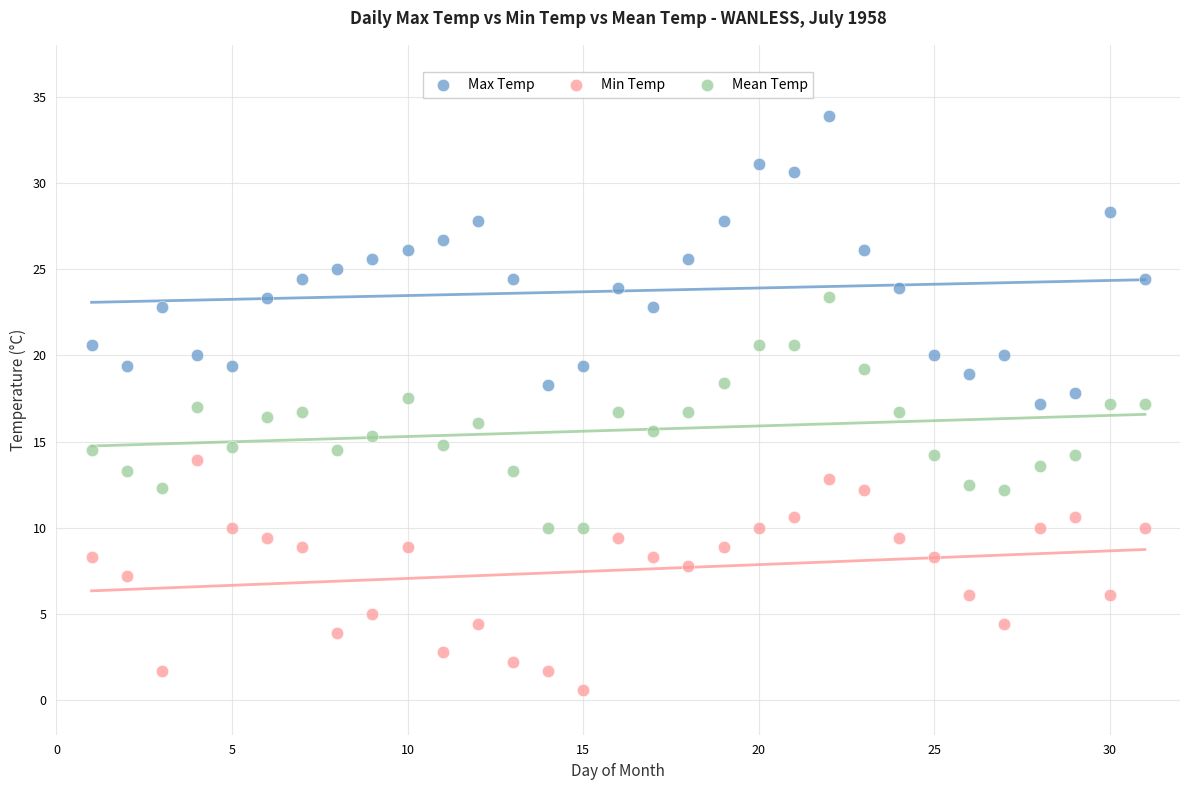

Which series contains the lowest Y value?

Min Temp